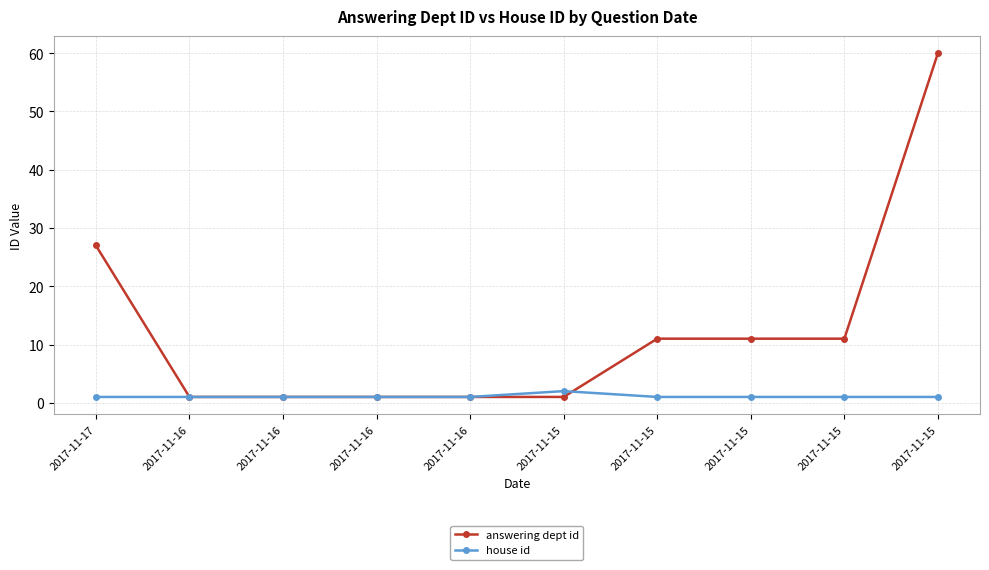

How many distinct data groups are displayed?

2